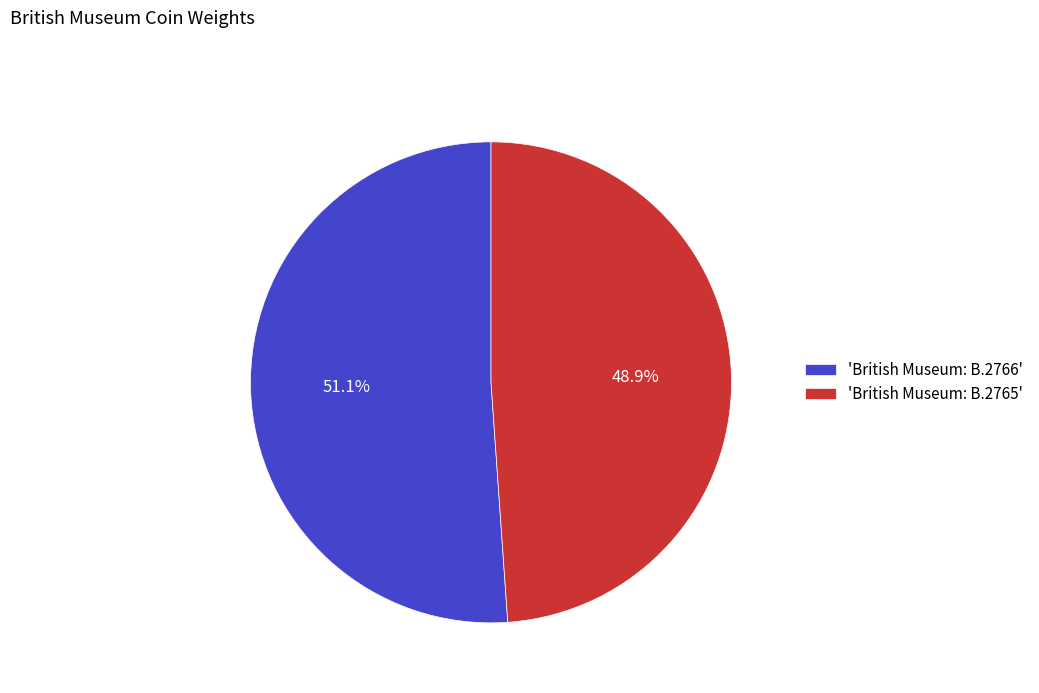

How many slices are in this pie chart?

2